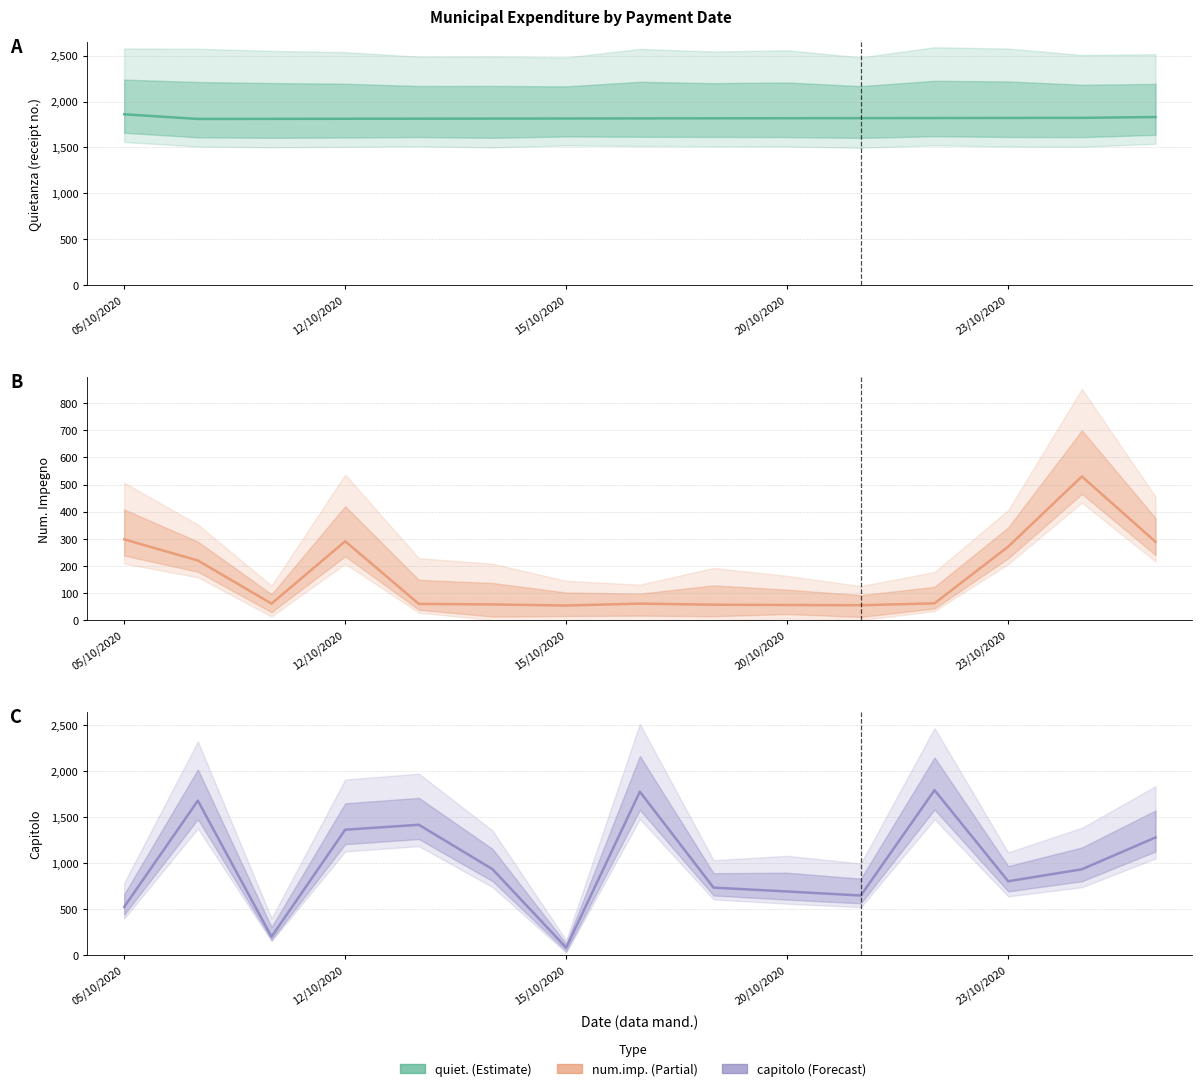

True or false: capitolo has more than 1 points higher than both neighbors.

True